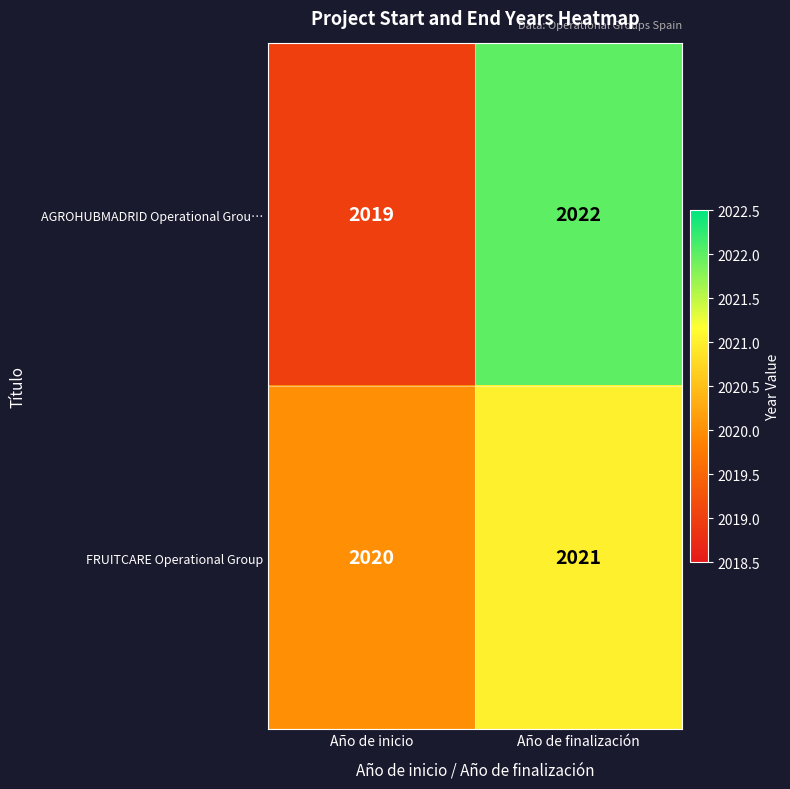

Reading left to right, extract all data points from this chart.

AGROHUBMADRID Operational Grou…: 2019	2022
FRUITCARE Operational Group: 2020	2021